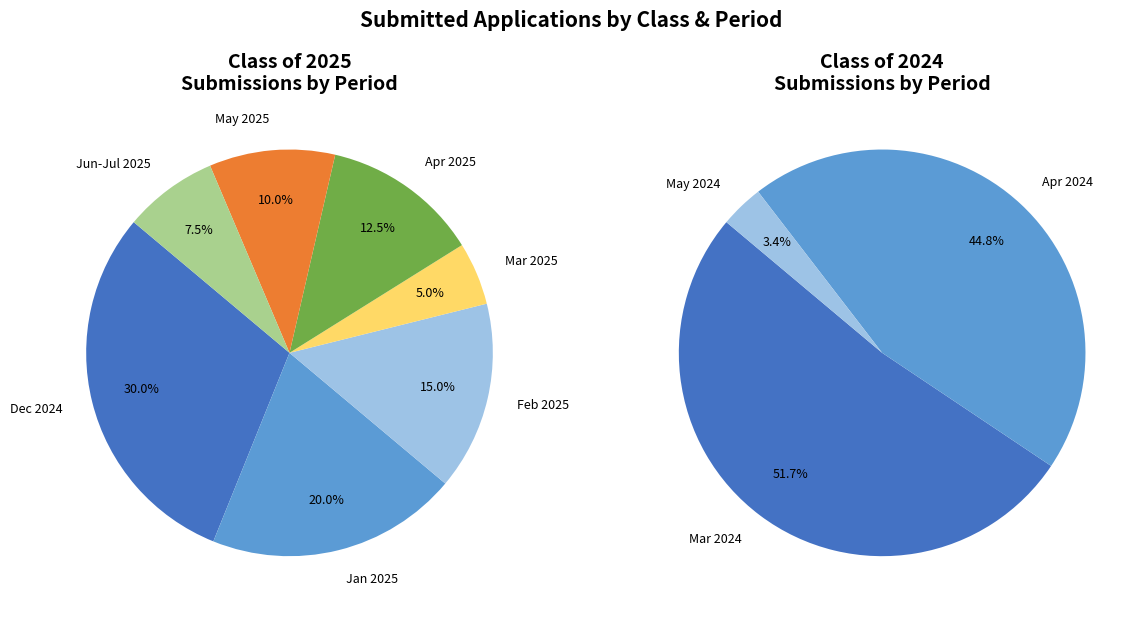

Does 14 account for over 50% of the chart?

No